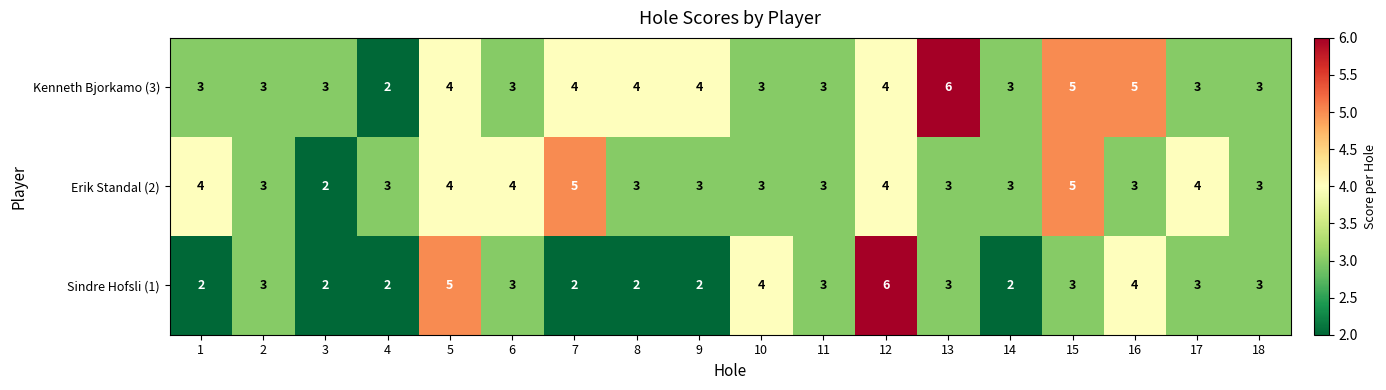

Is it true that Kenneth Bjorkamo (3) equals 1 at 18?

False